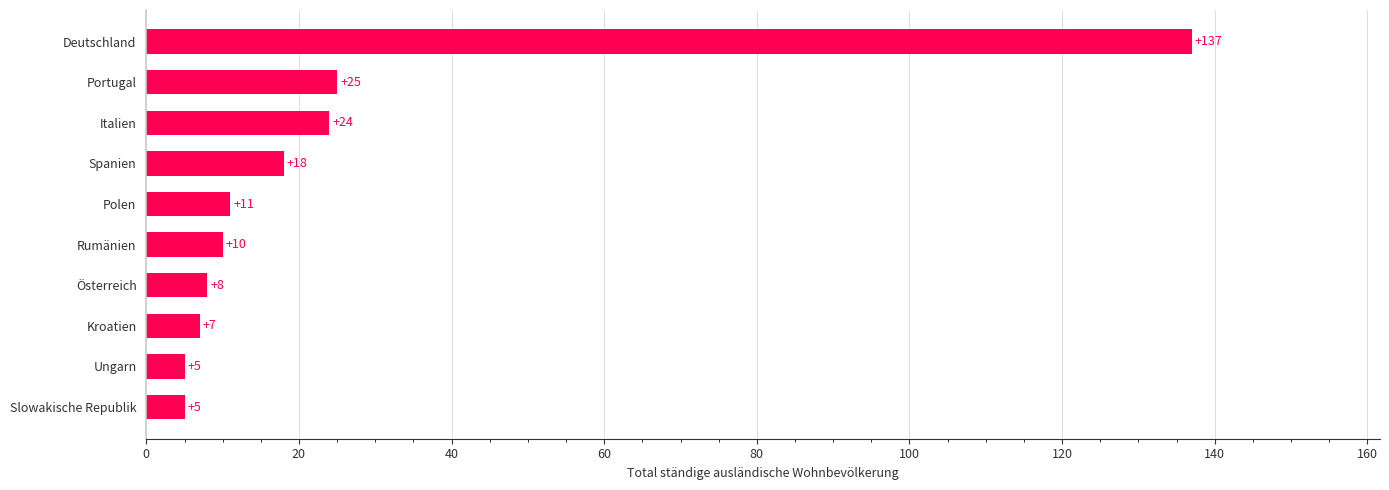

At which category does the chart reach its peak across all series?

Deutschland